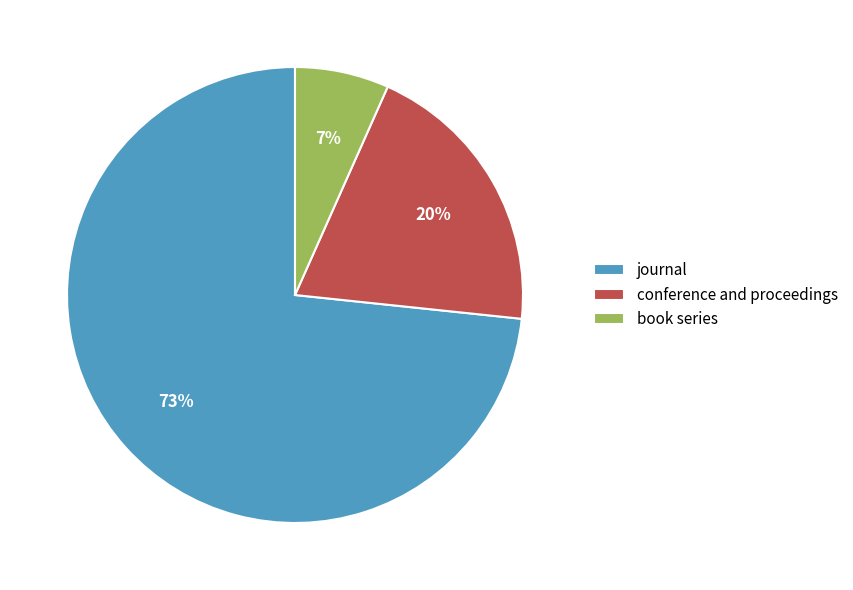

Is the sum of book series and journal greater than half?

Yes